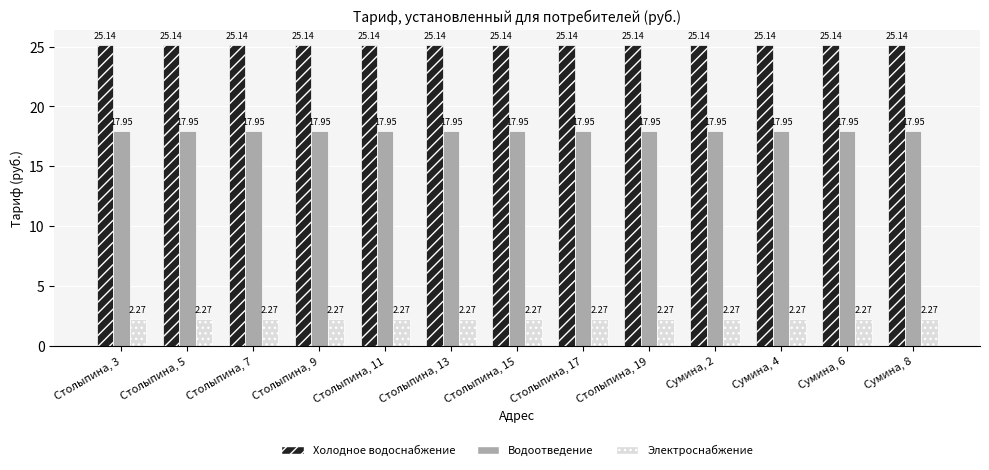

What is the spread (max minus min) of values at Сумина, 6?

22.9